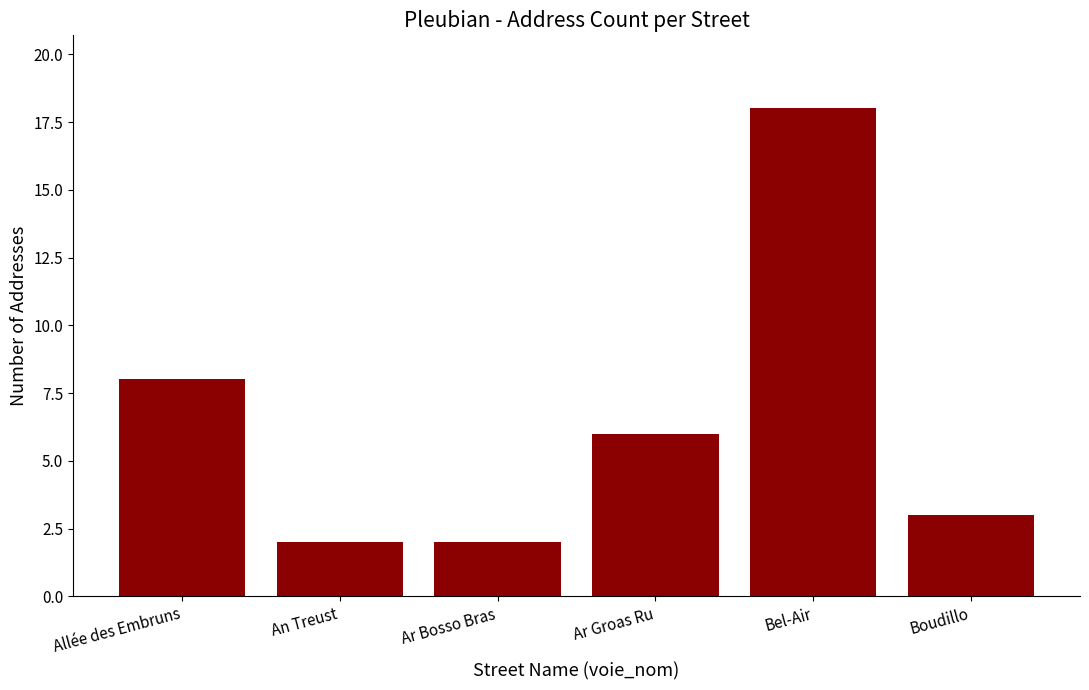

What is the change in value from Ar Bosso Bras to Boudillo?

+1